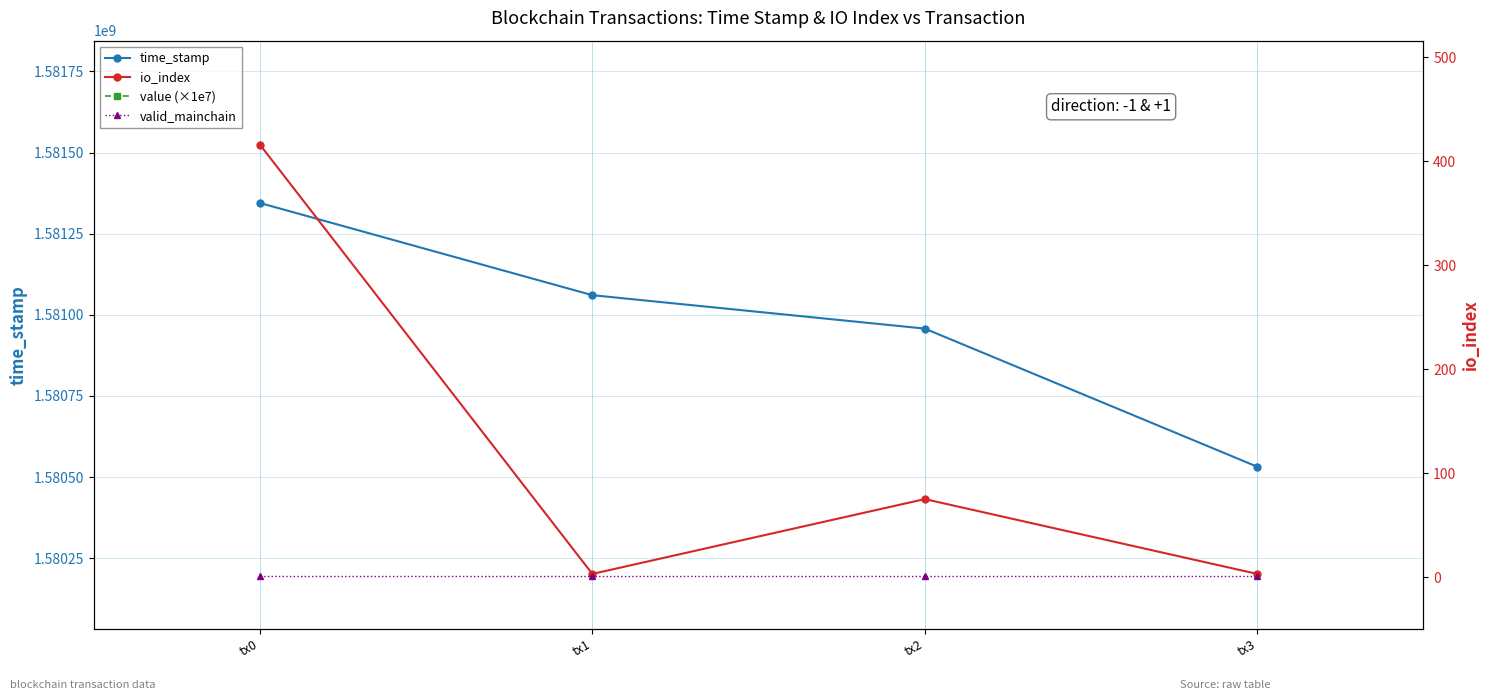

What is the total value across all series at tx2?

1946990916.1